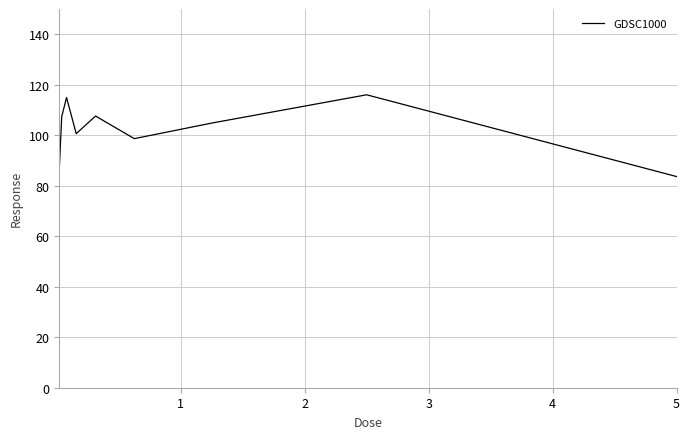

What is the maximum value shown in the chart?

116.0